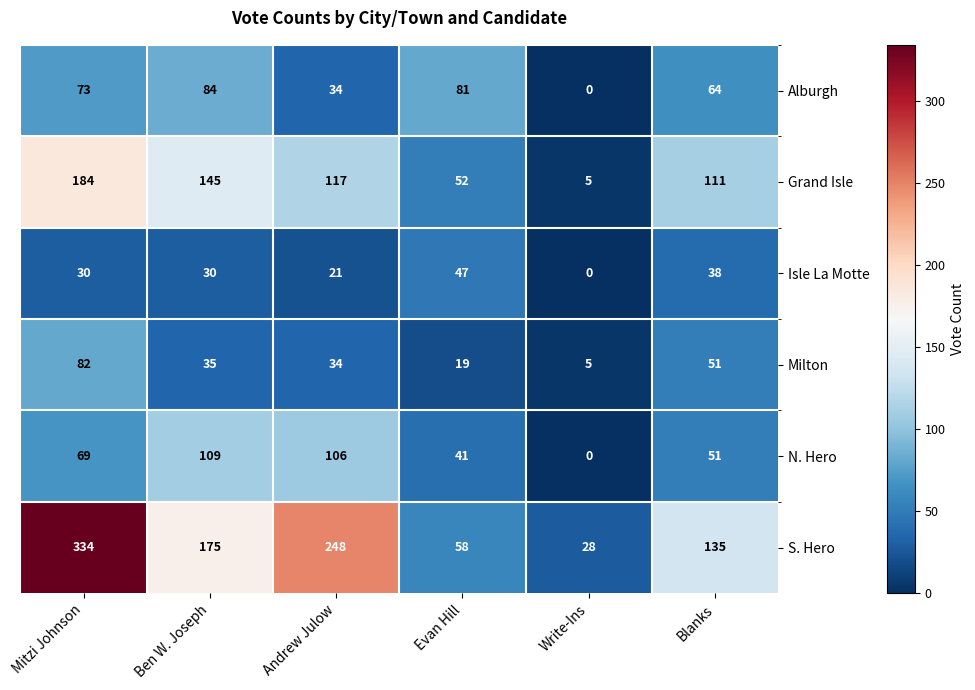

What is the difference between the second highest and minimum values in the Milton series?

46